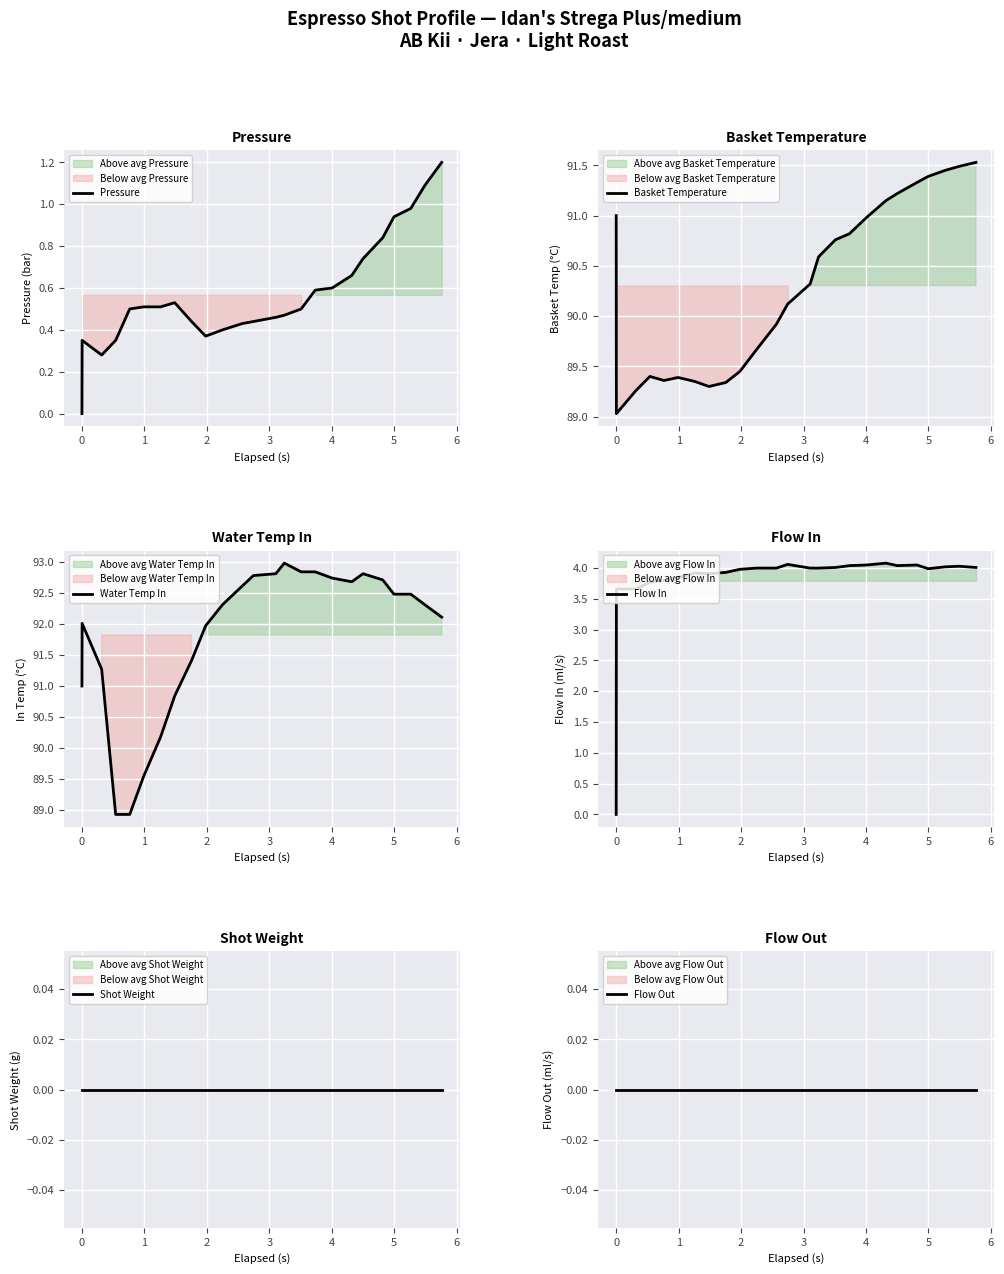

How many data points in Flow In are above 4?

10